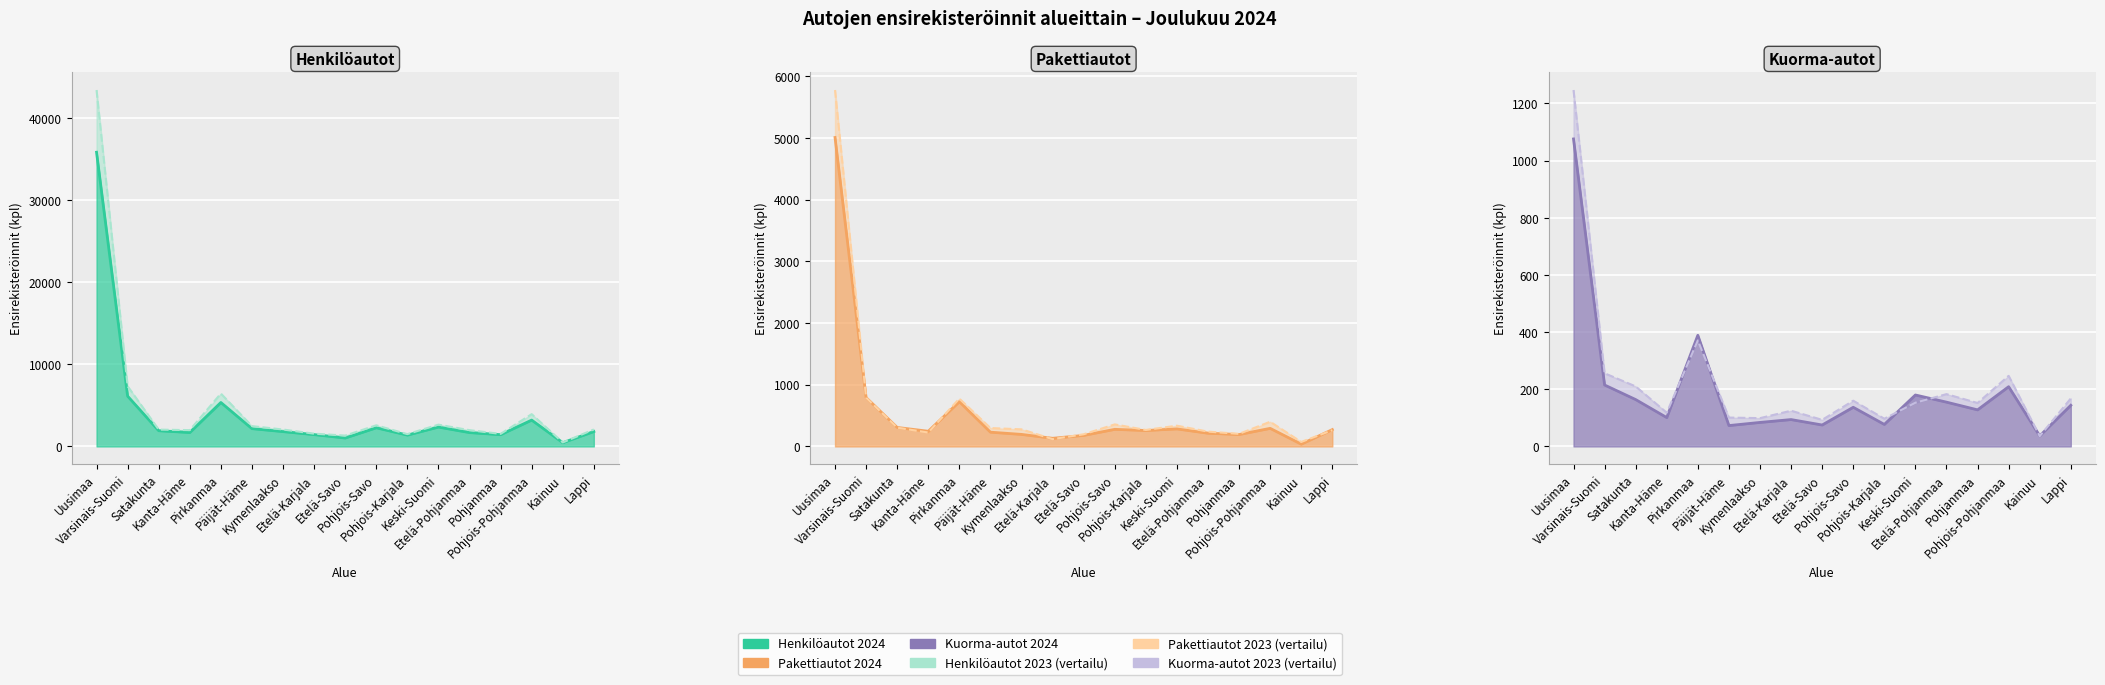

How many data points in Pakettiautot 2024 (line) are above 258?

8